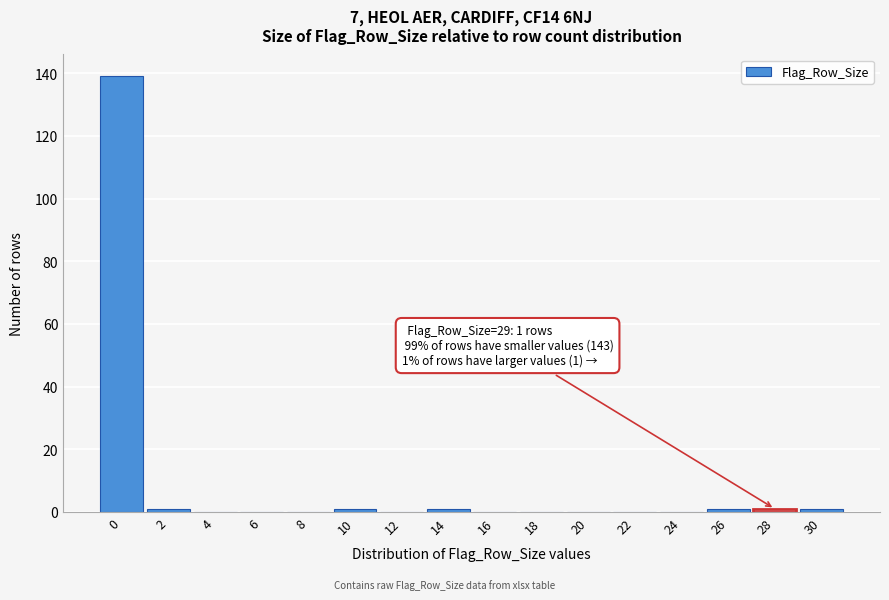

Reading left to right, transcribe all the data shown in this chart.

0=139	2=1	4=0	6=0	8=0	10=1	12=0	14=1	16=0	18=0	20=0	22=0	24=0	26=1	28=1	30=1